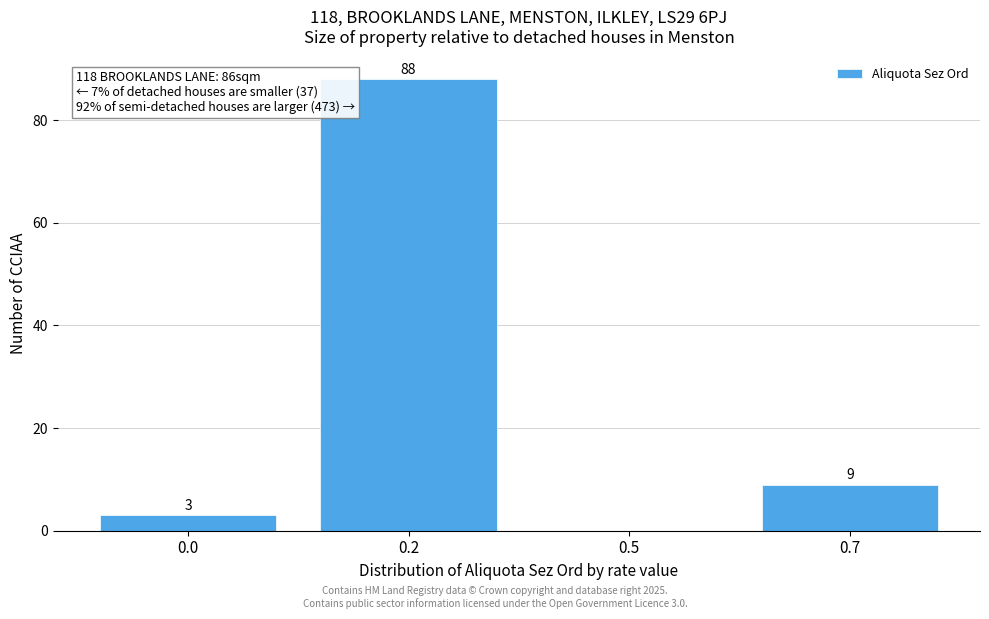

Reading left to right, what are all the values shown in this chart?

0.0=3	0.2=88	0.5=0	0.7=9